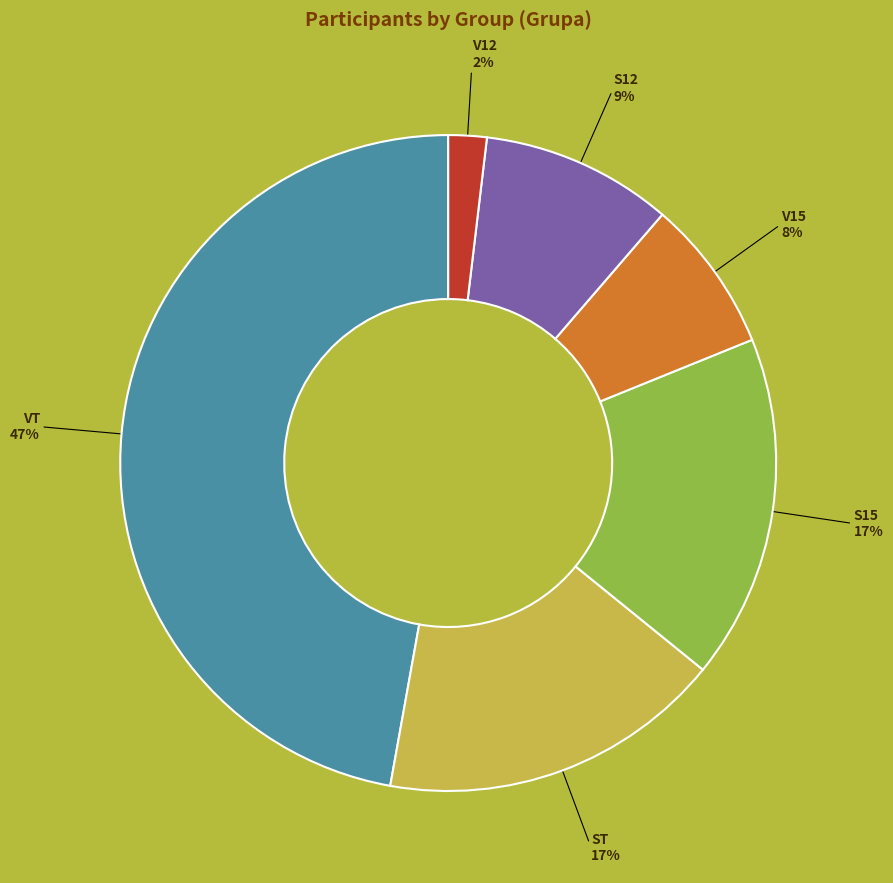

True or false: V12 accounts for 2% of the total.

True